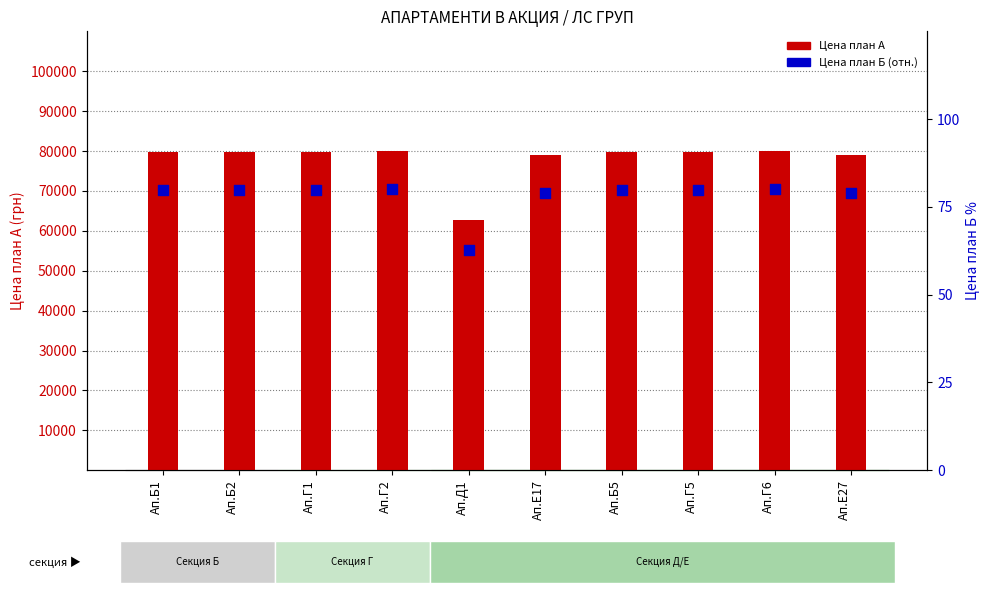

Which series contains the highest Y value?

Цена план А